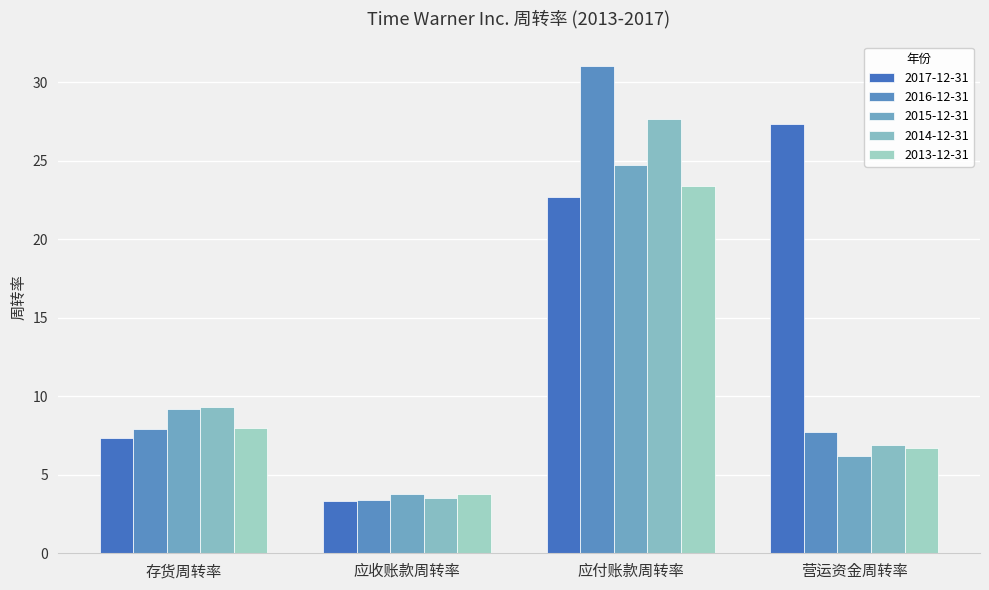

Are the bars grouped side by side (vs. stacked)?

Yes